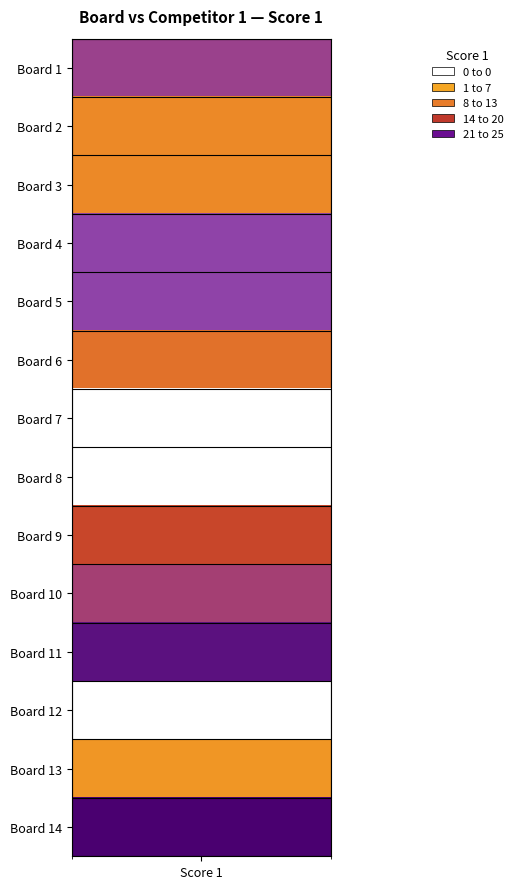

The chart shows a value of 13 at 6. True or false?

False